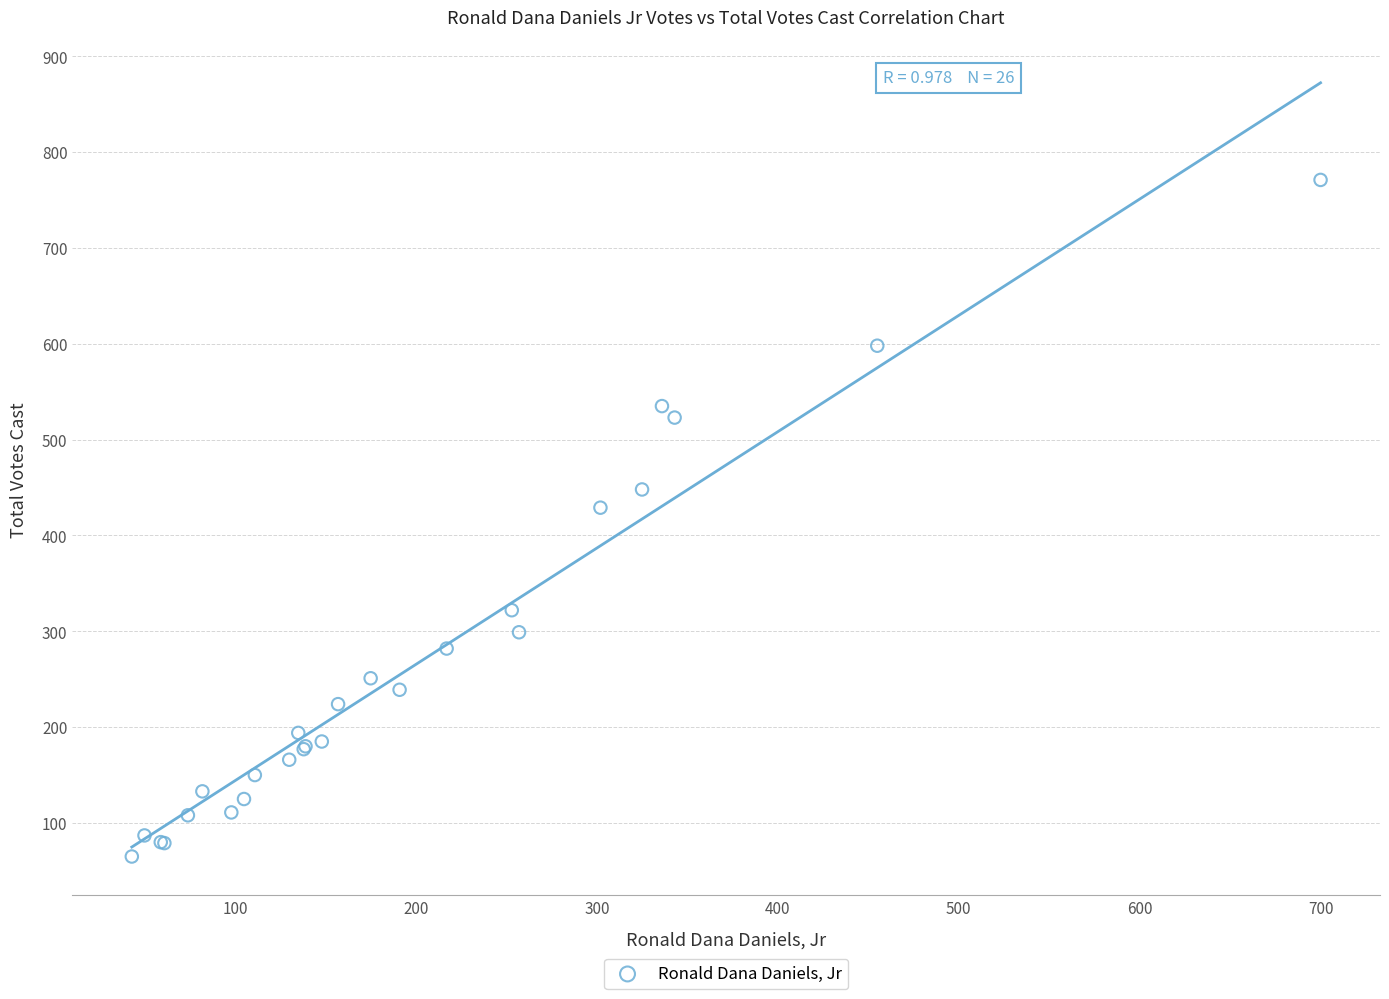

What Y value in the scatter plot is closest to 418?

429